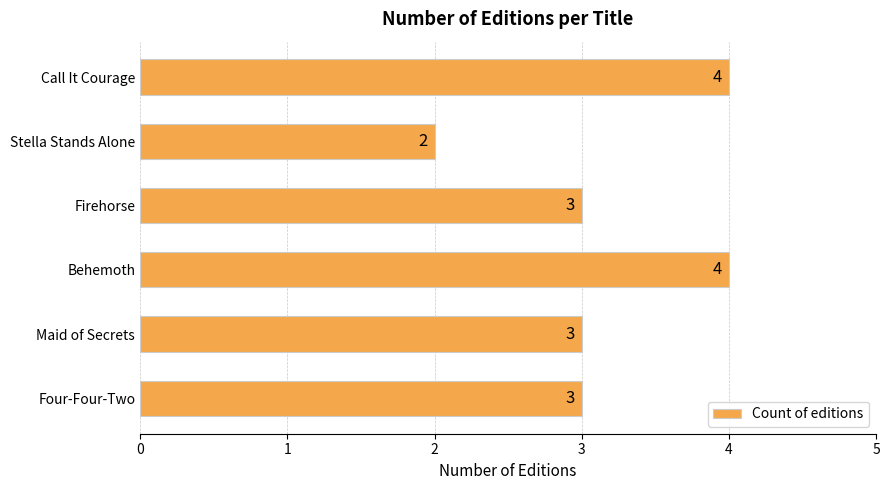

Which label corresponds to the smallest value in the chart?

Stella Stands Alone